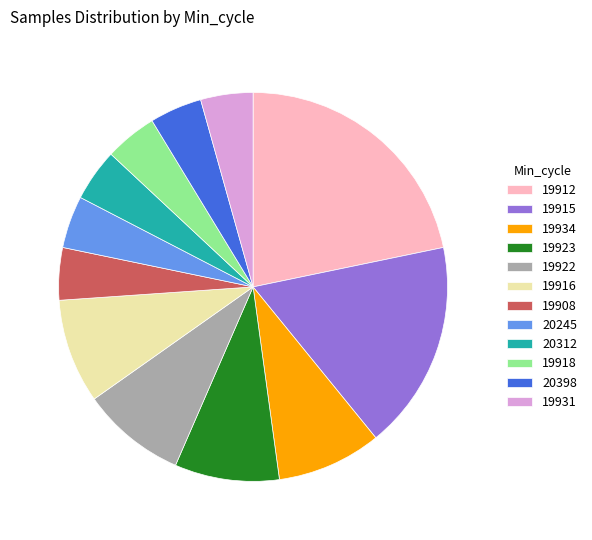

Does any single category account for the majority?

No